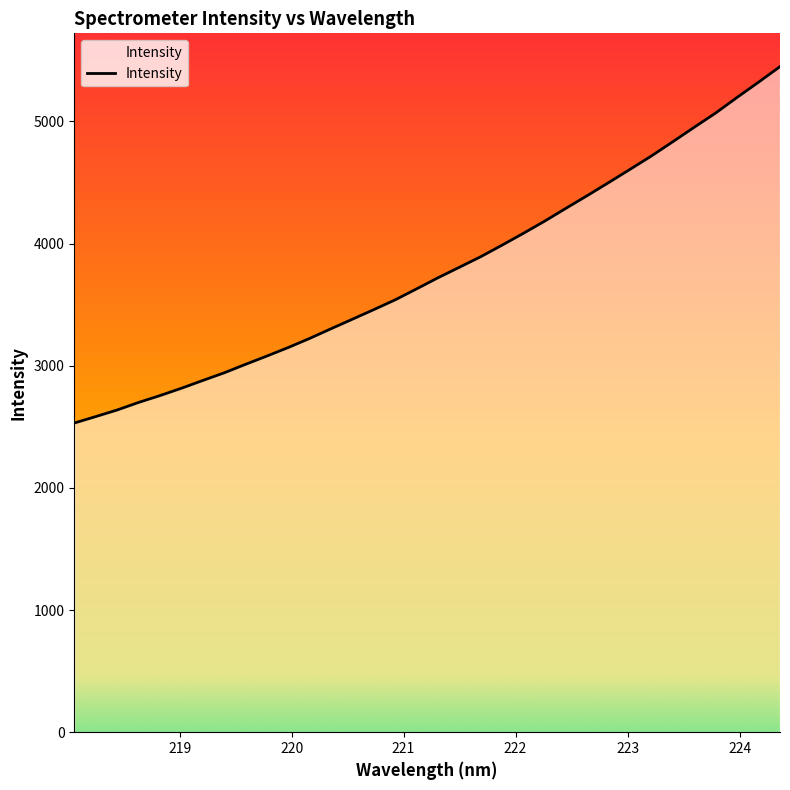

What is the greatest value displayed?

5448.1